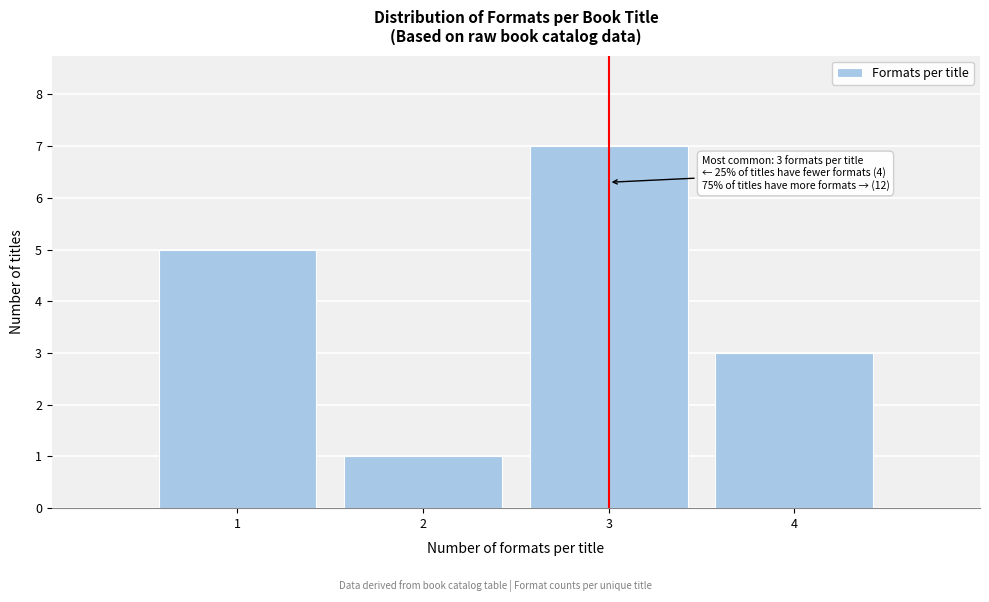

Which range on the x-axis has the tallest bar?

2.5 to 3.5